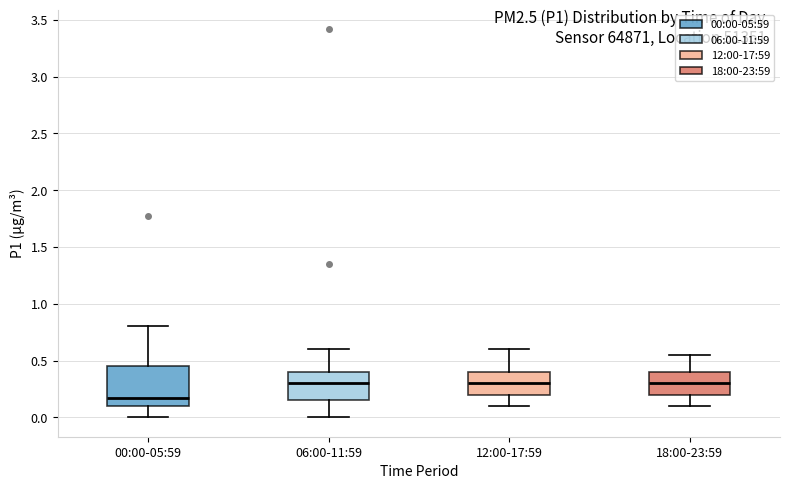

Which box has the lowest median line?

00:00-05:59